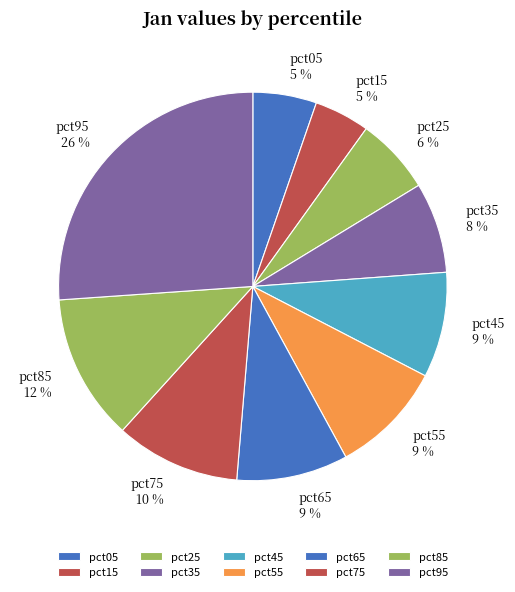

Which slice is the largest?

pct95